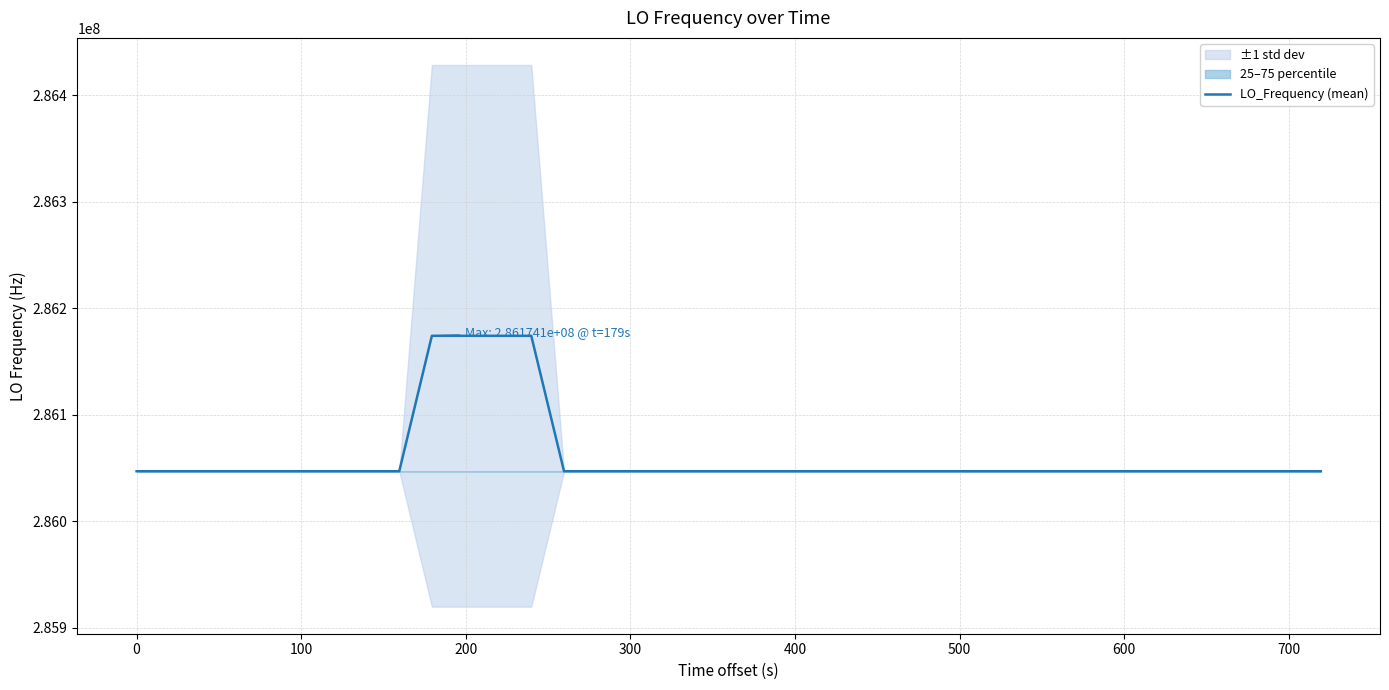

What is the maximum value for LO_Frequency (mean)?

286174141.9